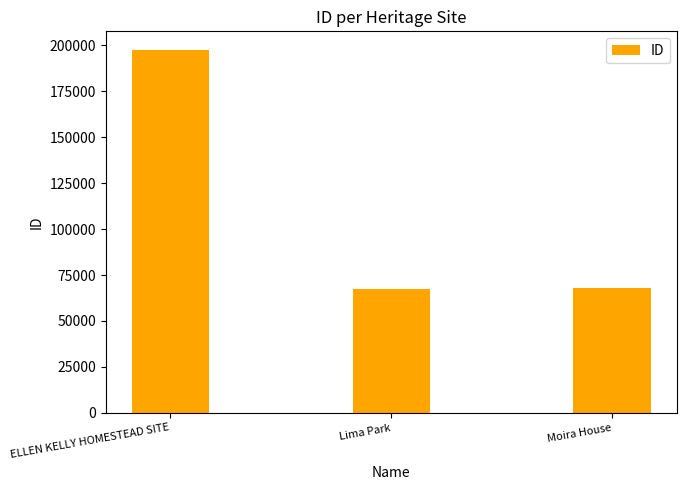

What is the sum of all values?

333003